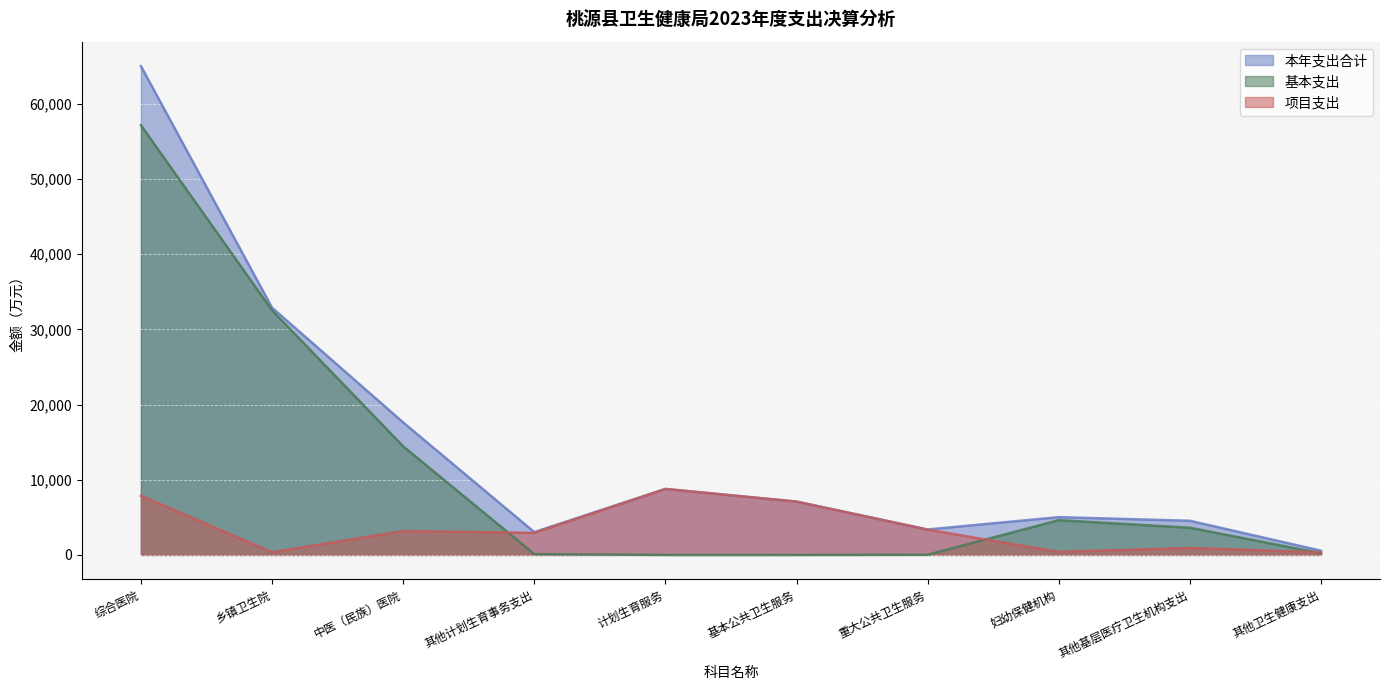

True or false: 本年支出合计 and 基本支出 cross at least once.

False